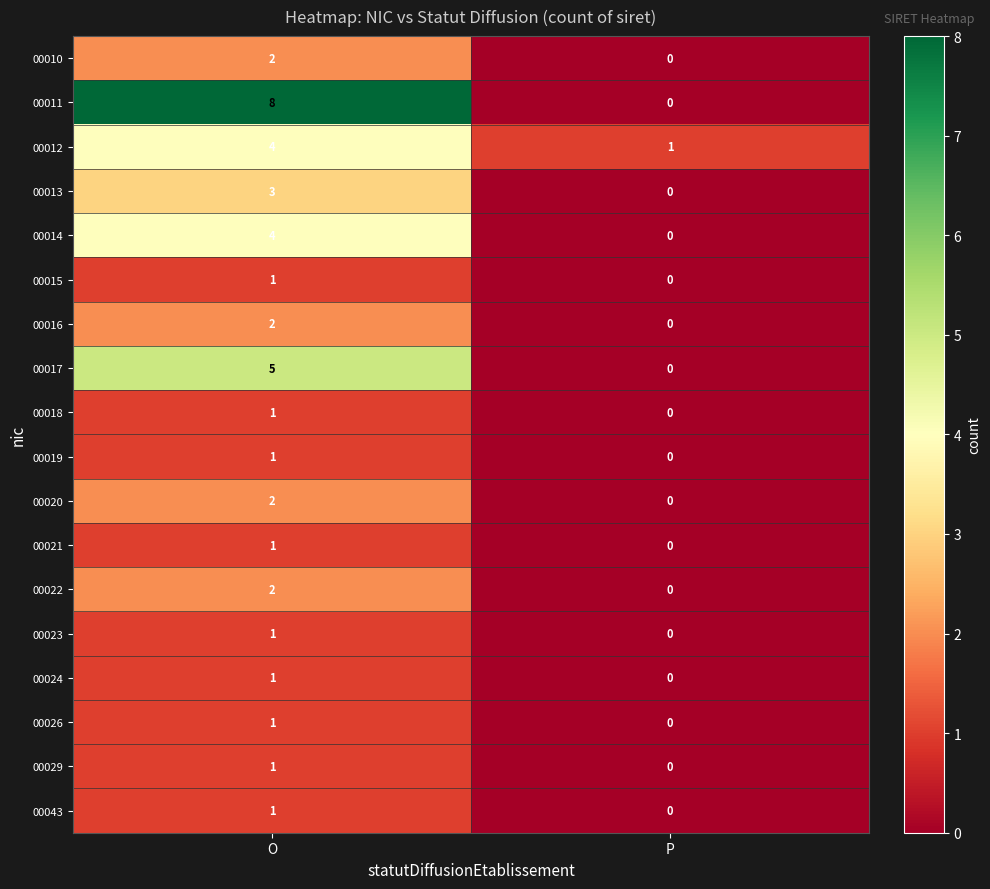

Which label corresponds to the largest value in the chart?

O